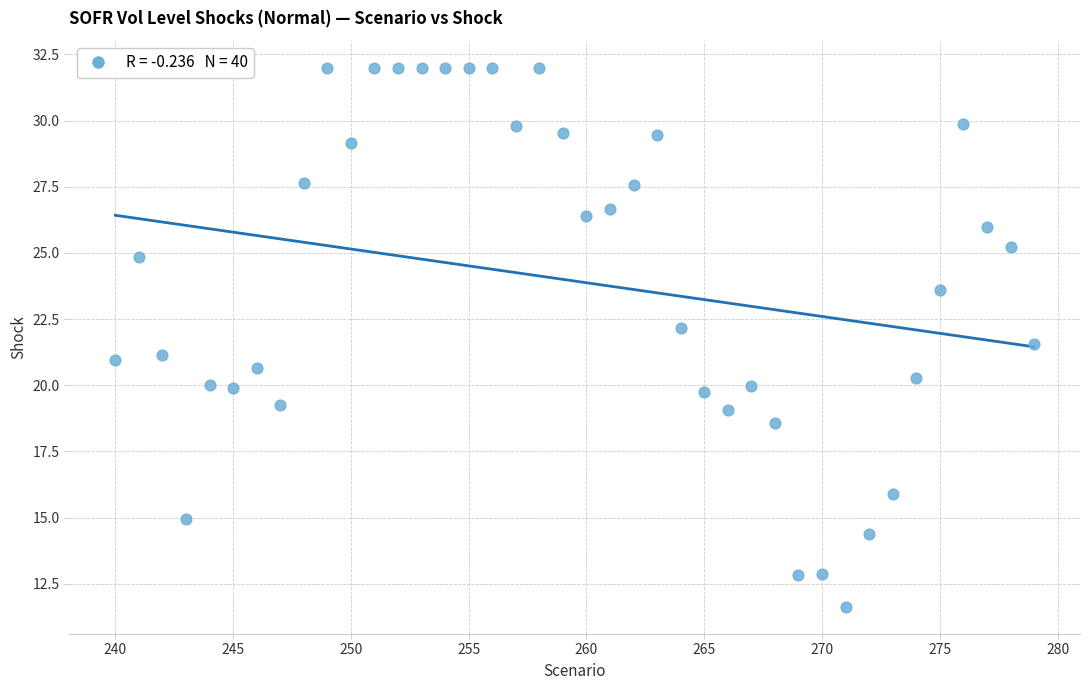

What is the range of X values (max minus min)?

39.0